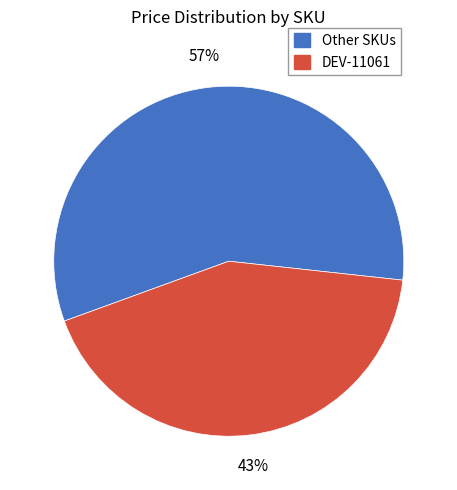

Count the number of slices in the pie.

2